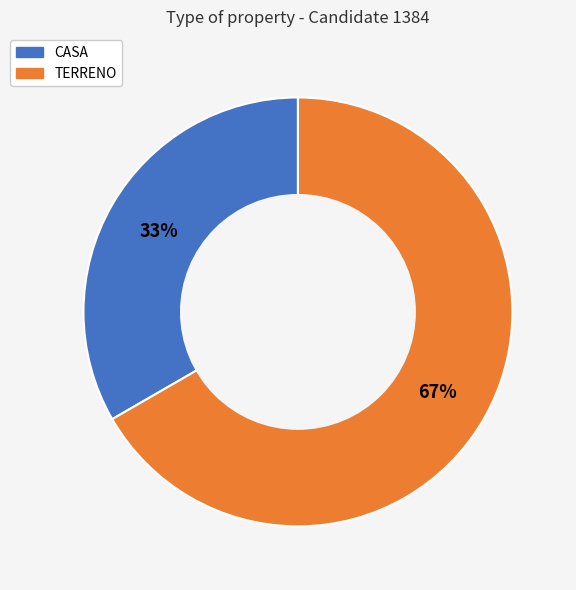

What is the majority slice?

TERRENO